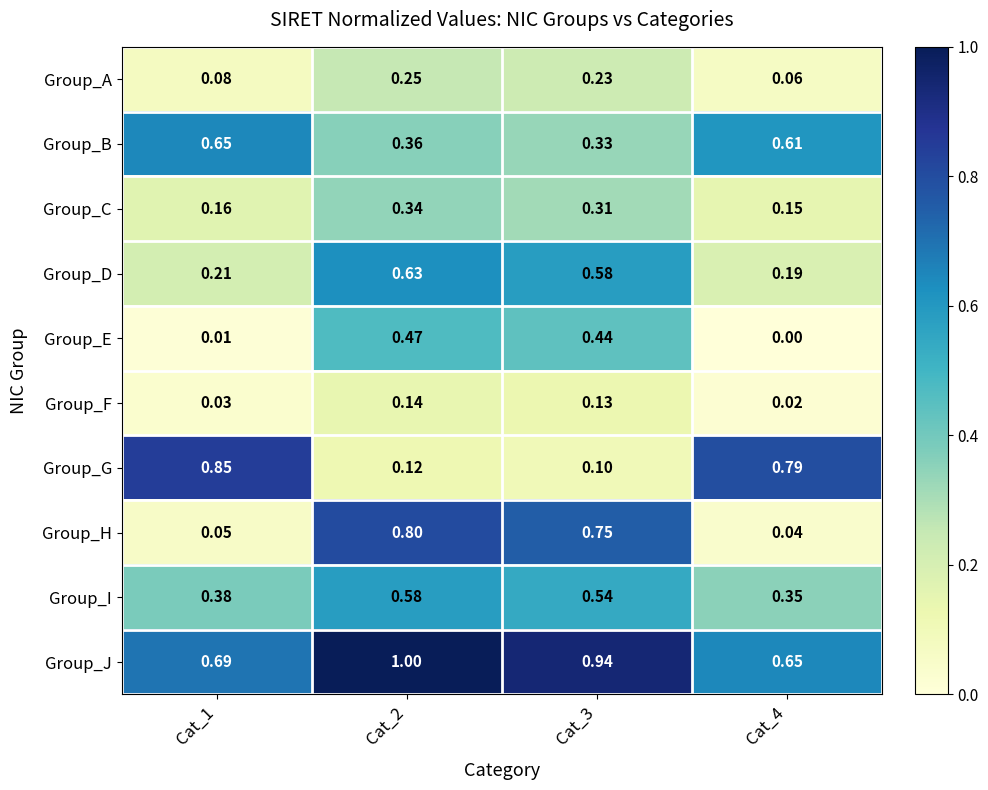

Which series has the widest spread of values?

Group_H